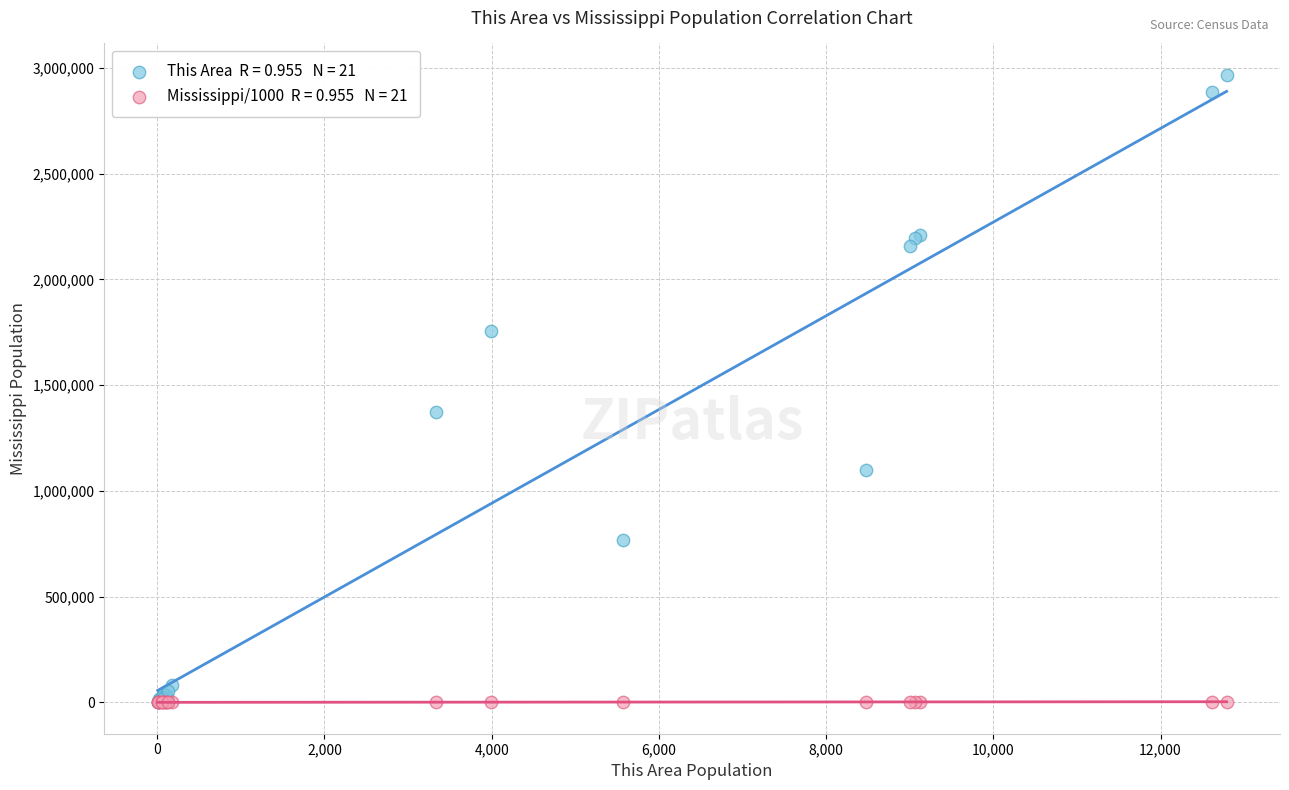

Across all series, what Y value is closest to 1483648?

1370641.0